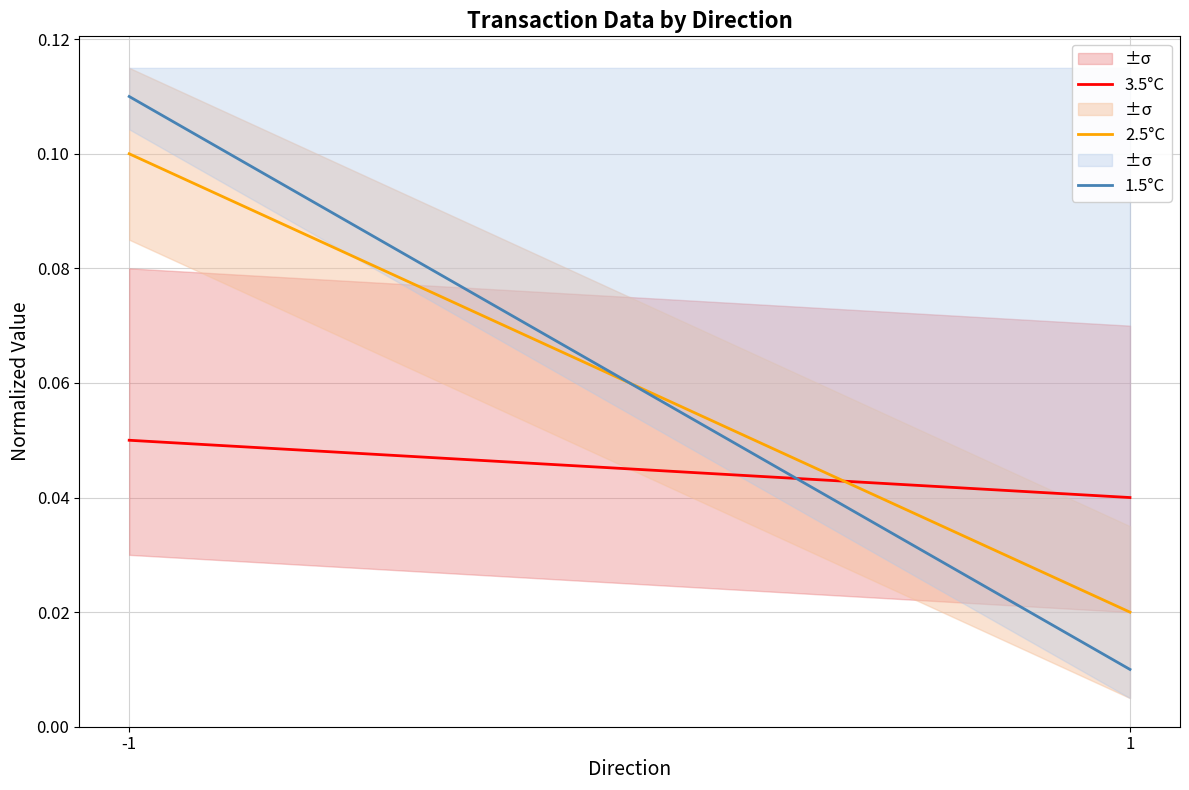

How many lines are shown in the chart?

3